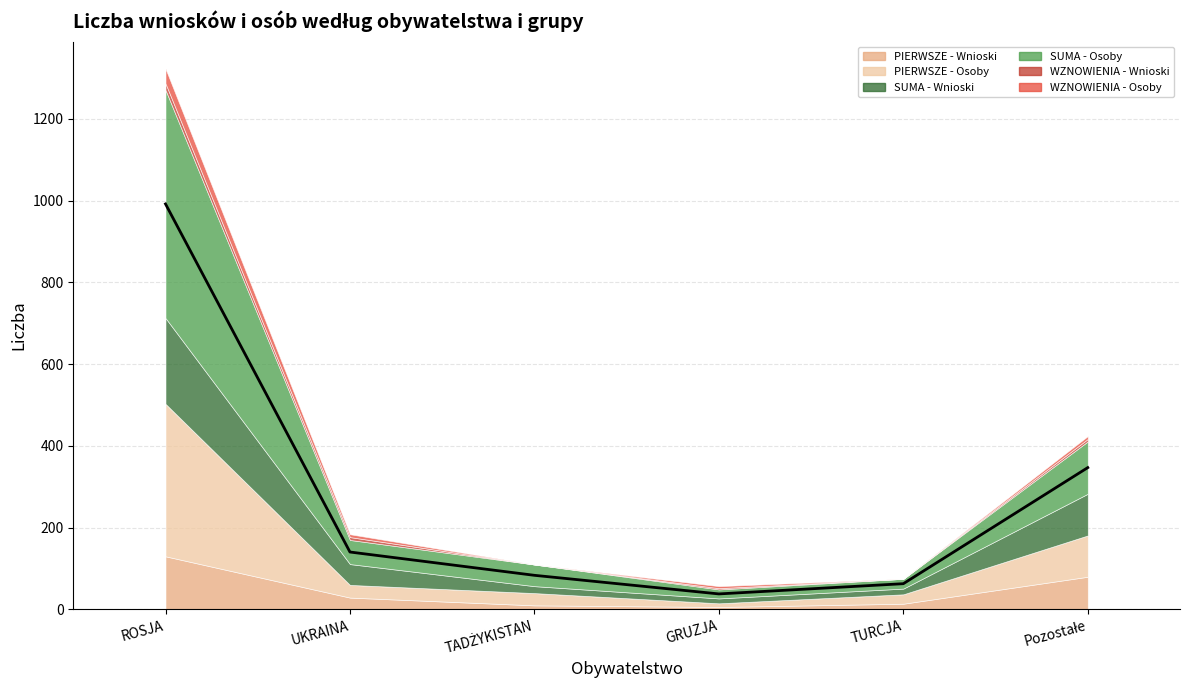

What is the average value of the PIERWSZE - Osoby series?

94